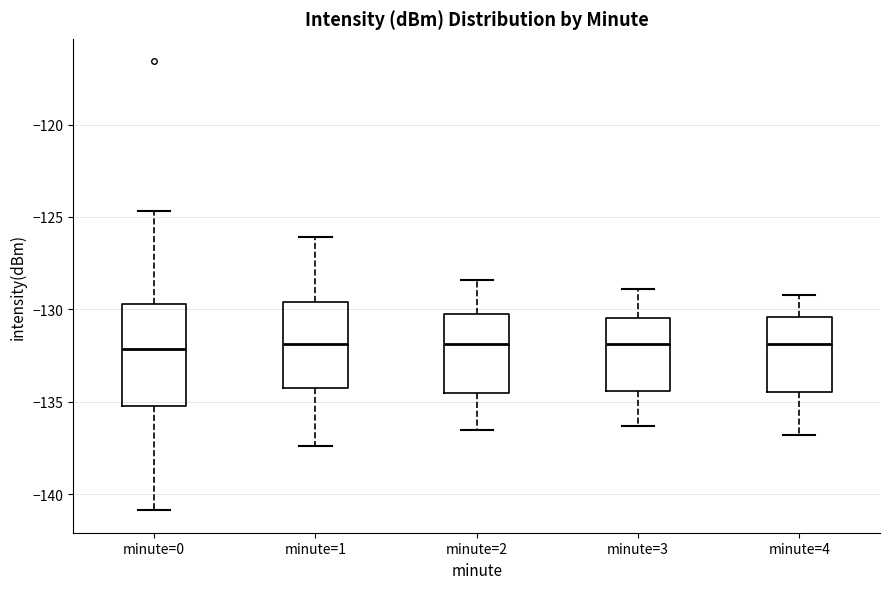

Which box is the tallest, from its lower edge to its upper edge?

minute=0